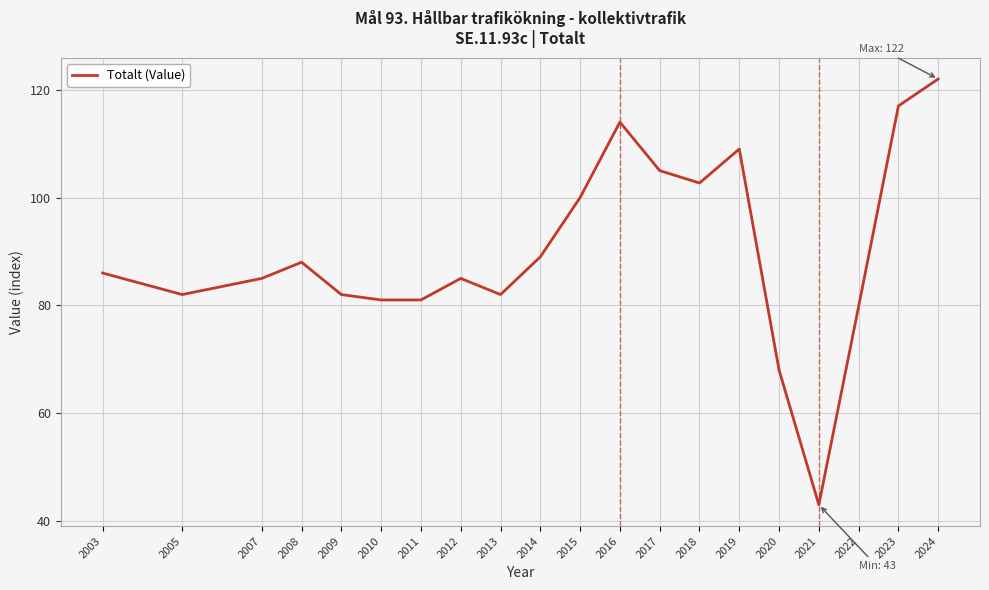

Which label corresponds to the largest value in the chart?

2024